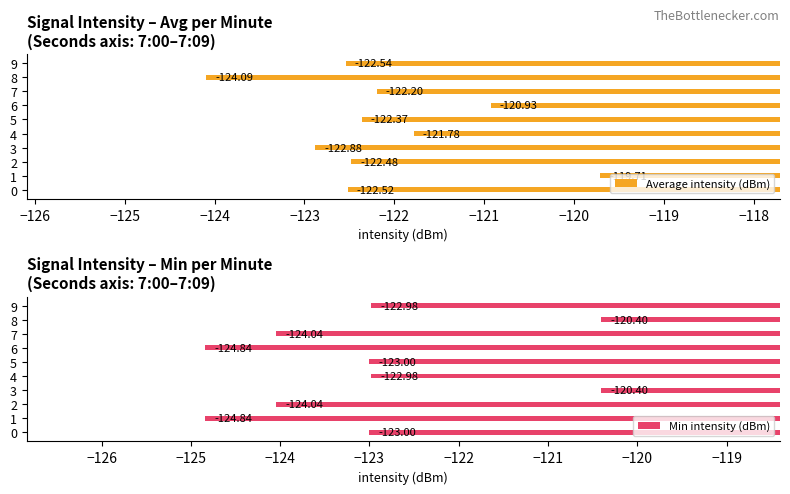

List the labels in order of Average intensity (dBm) value, largest first.

1, 6, 4, 7, 5, 2, 0, 9, 3, 8